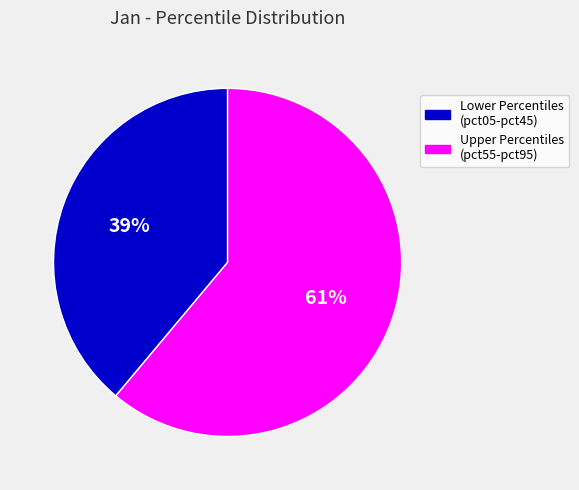

To the nearest percent, what is the difference between the largest and smallest slice percentages?

22%